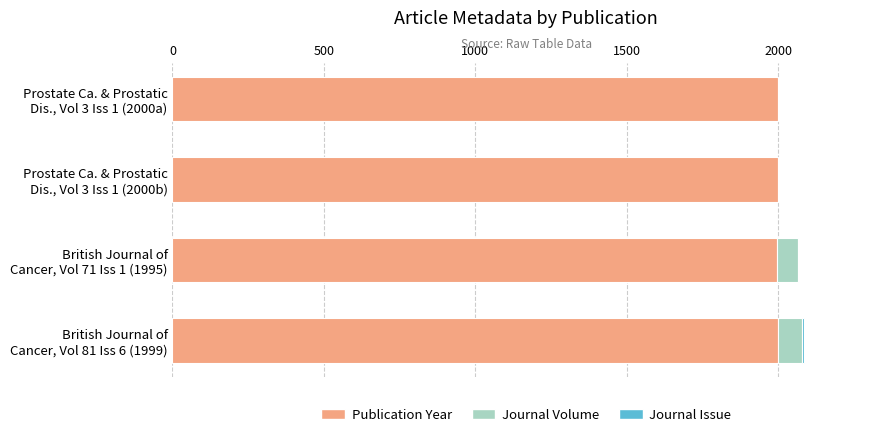

What is the maximum value for Publication Year?

2000